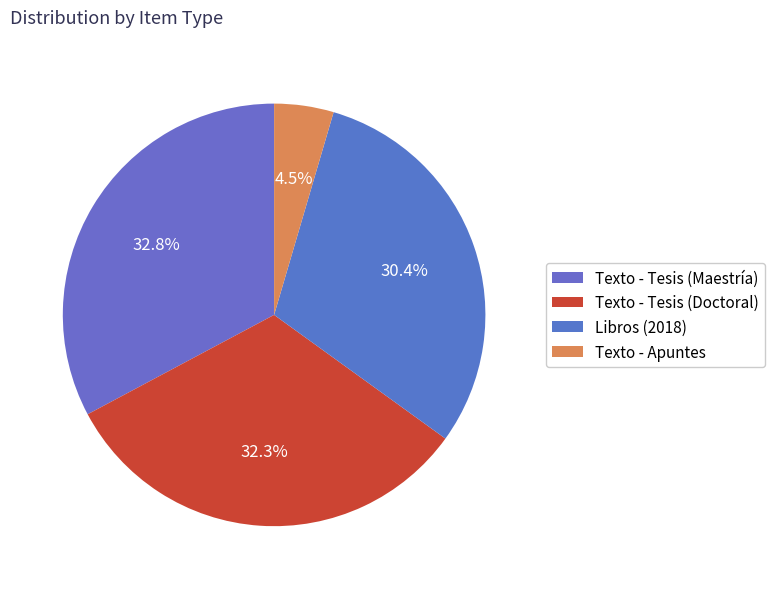

Does Texto - Tesis (Maestría) account for over 50% of the chart?

No